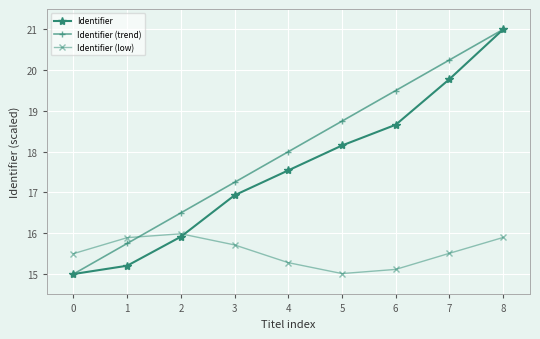

At which label does Identifier reach its peak?

8